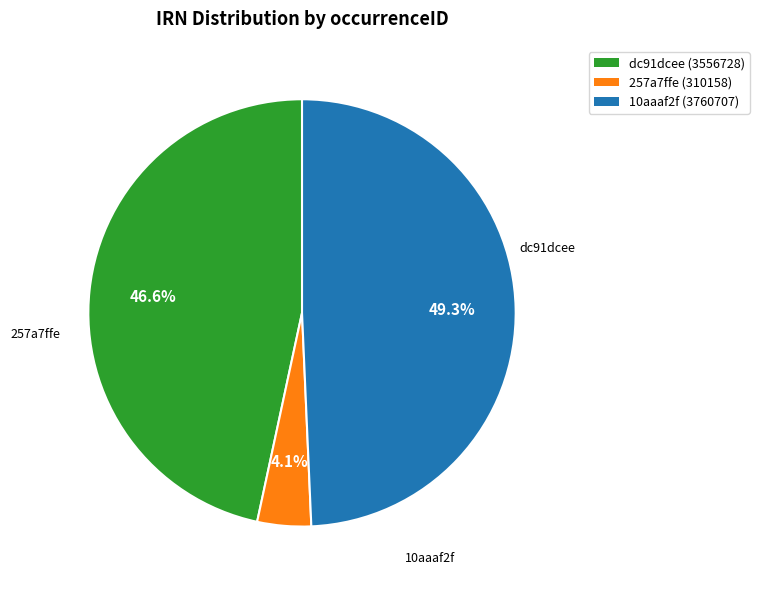

Is there any slice that represents more than half of the pie?

No